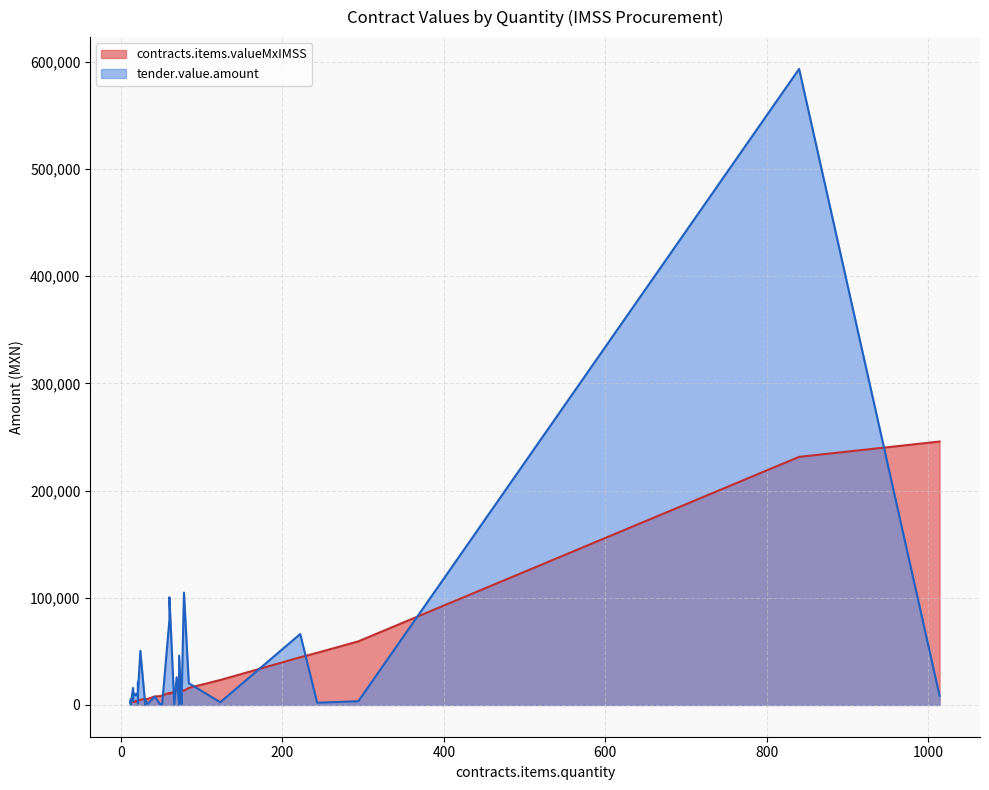

What is the total value across all series at 21?

5505.1